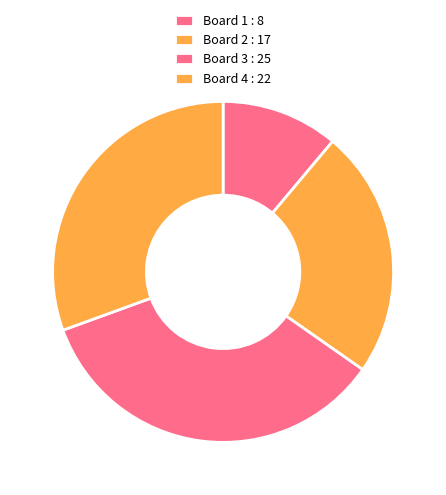

What percentage is the Board 4 slice, to the nearest percent?

31%